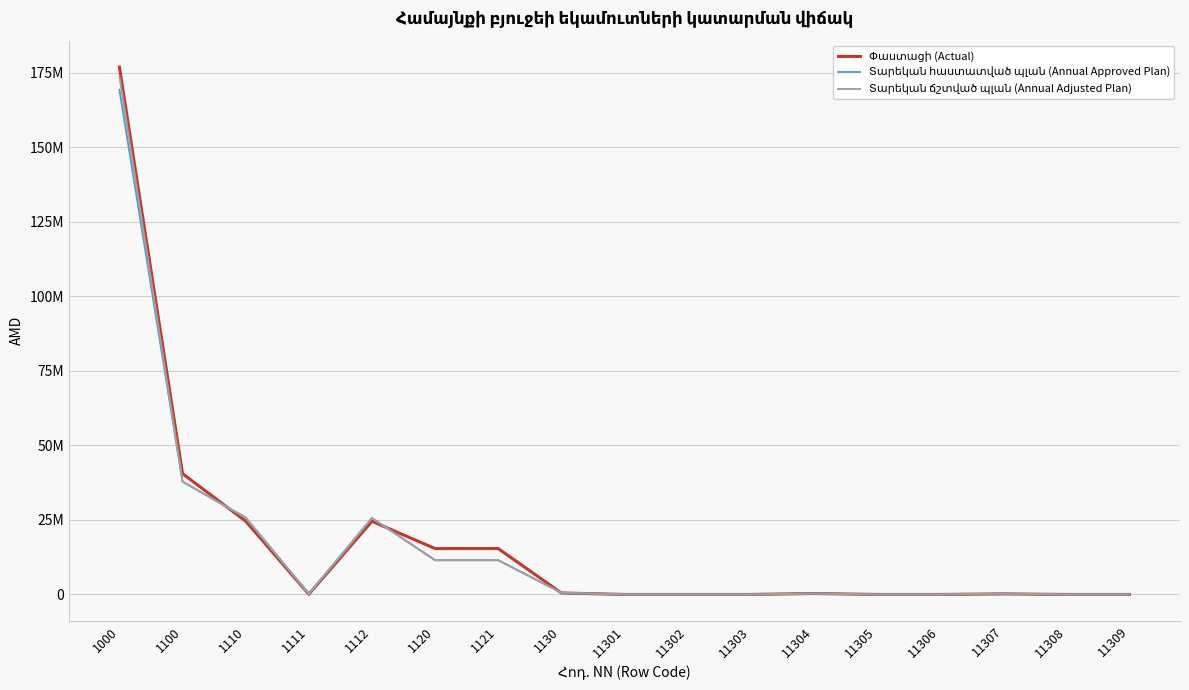

The value of Տարեկան ճշտված պլան (Annual Adjusted Plan) at 11302 is -55412339. True or false?

False